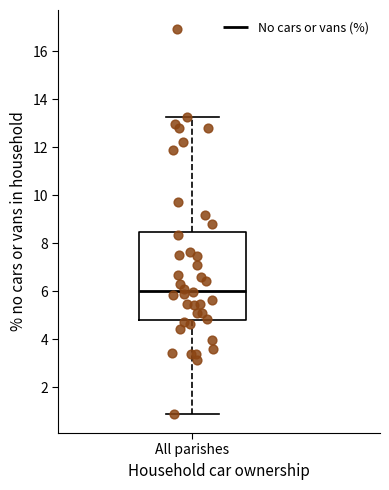

Where is the upper edge of the box for All parishes on the y-axis? The values are not printed on the chart, so give them approximately, as read against the axis.

8.4